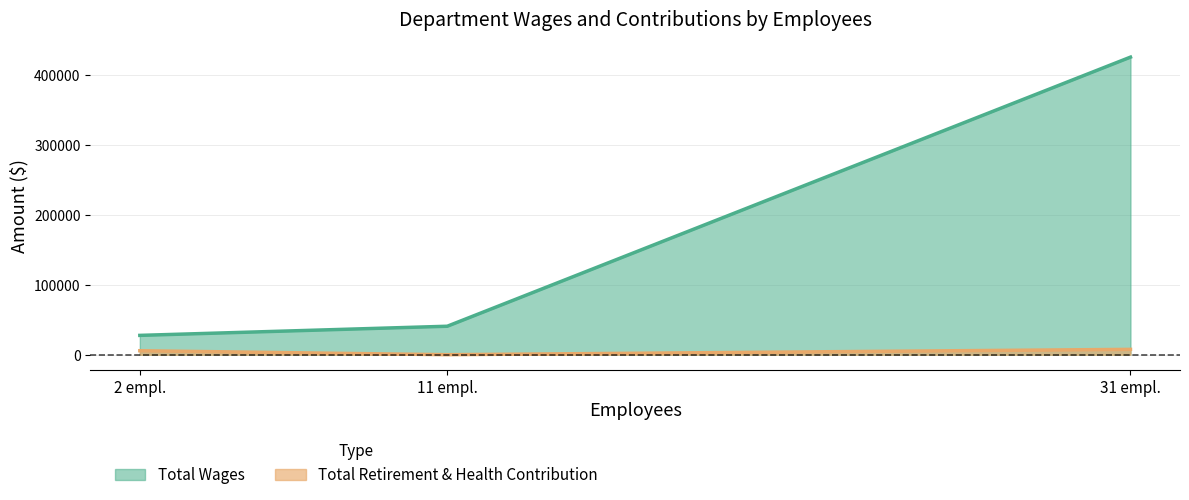

What is the maximum value for Total Retirement & Health Contribution?

7624